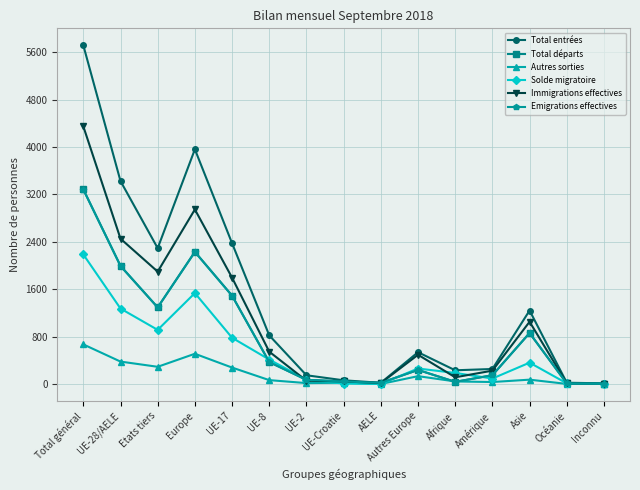

Where is the first local maximum for Autres sorties?

Europe